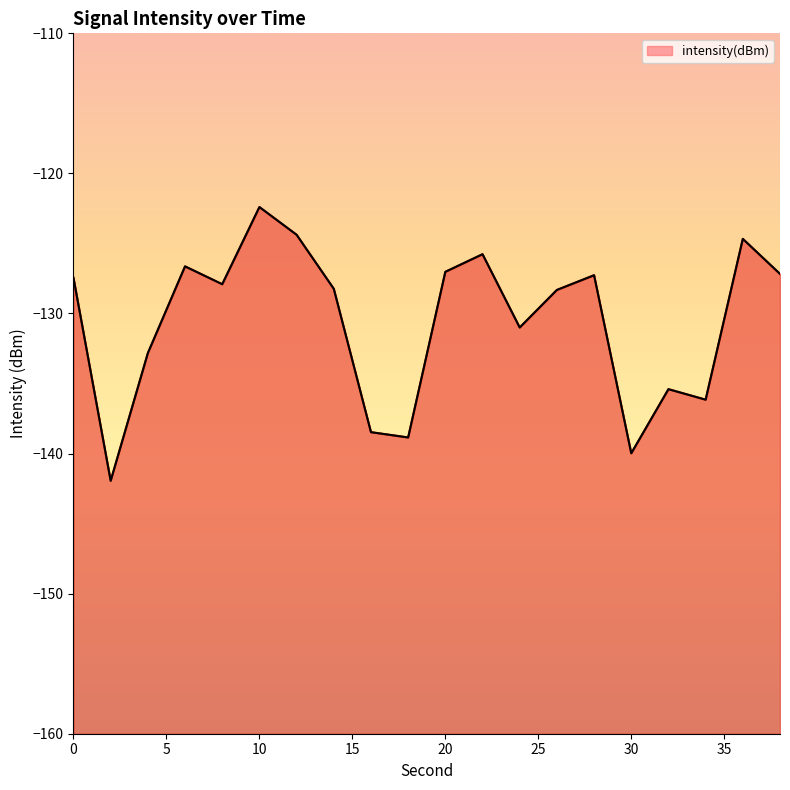

Read the value at 34.

-136.2